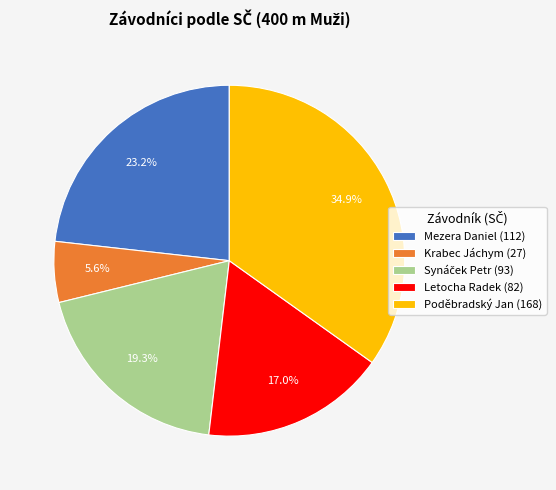

How many slices are in this pie chart?

5